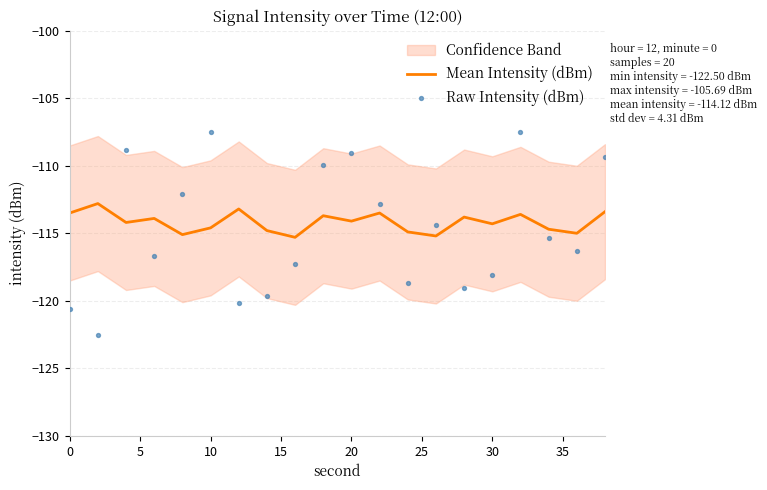

What is the lowest value of the Mean Intensity (dBm) series?

-115.3